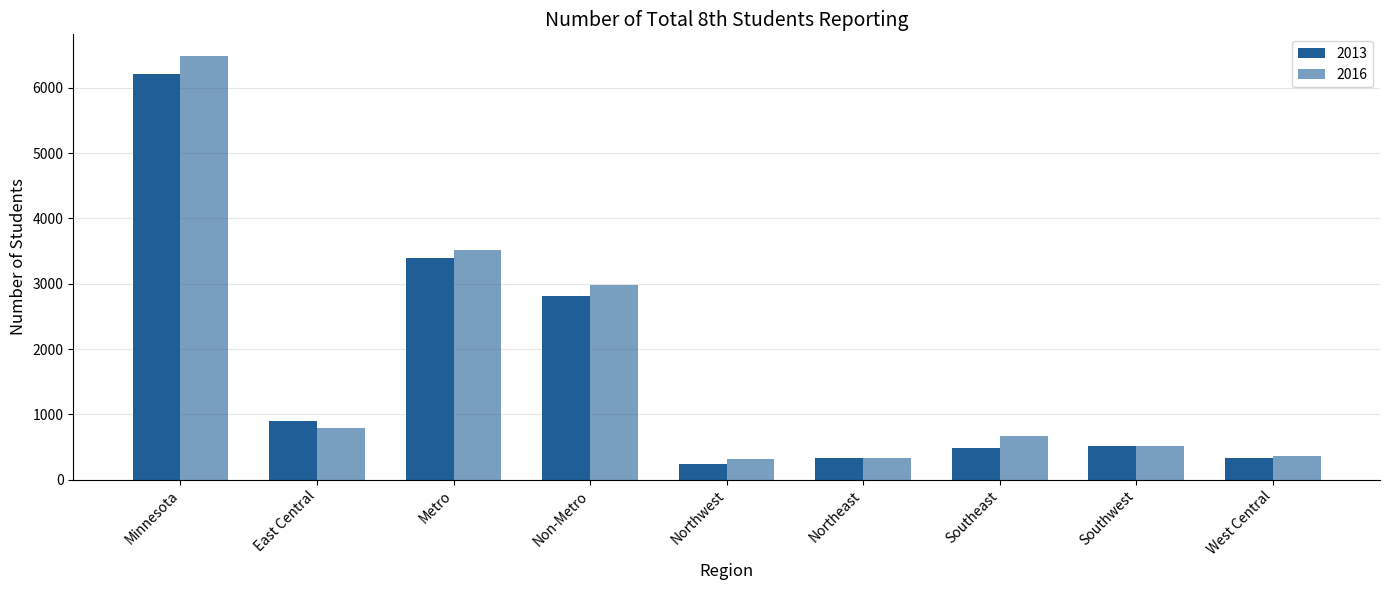

What is the label of the 4th bar from the right?

Northeast